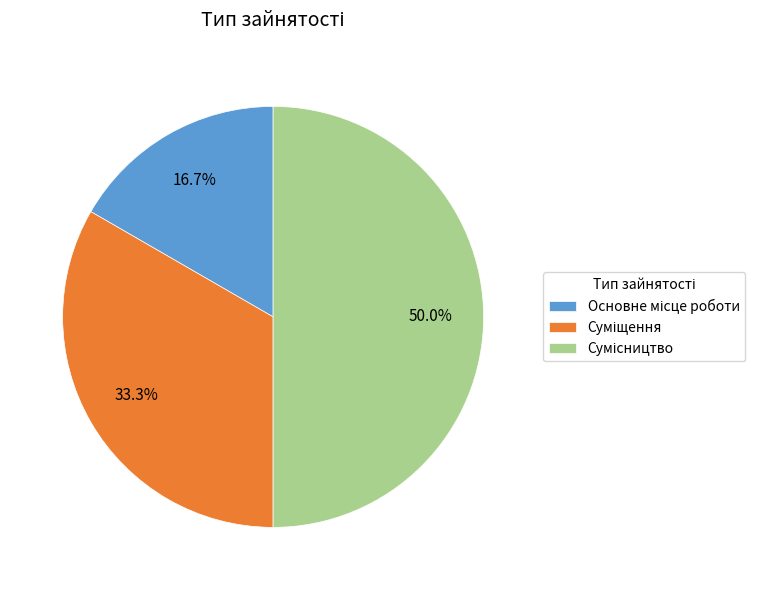

To the nearest percent, what percentage of the pie is Суміщення?

33%